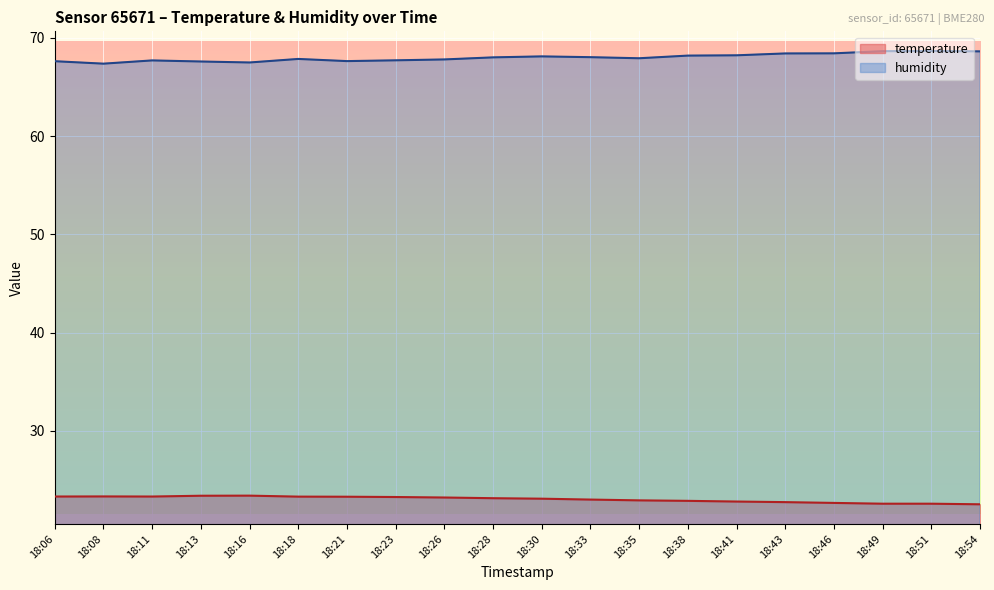

True or false: temperature has a value of 32.5 at 18:46.

False